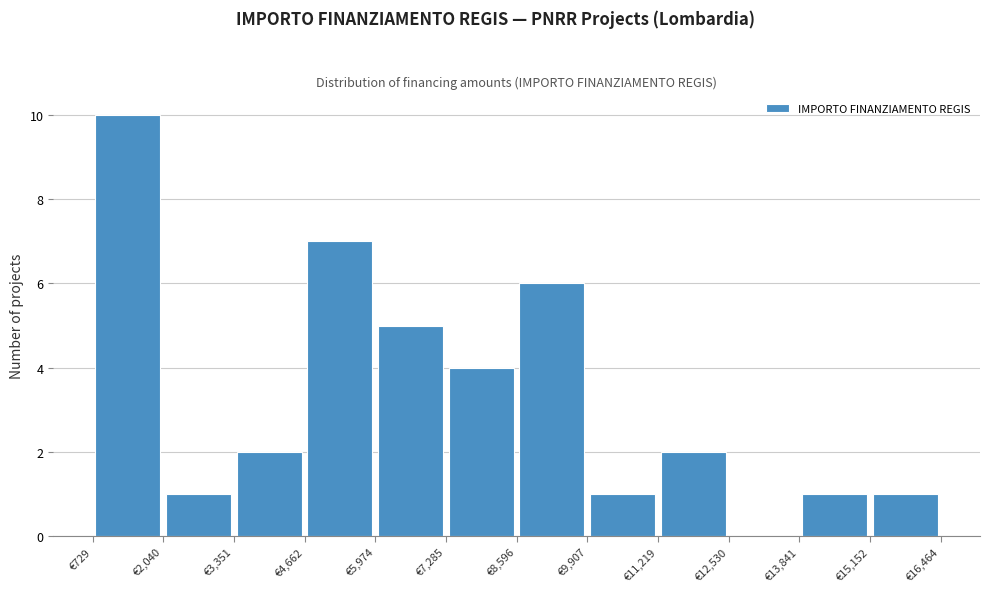

What is the height of the bar covering 3400 to 4600 on the x-axis? Neither the bar edges nor the heights are printed on the chart, so give them approximately, as read against the axes.

2